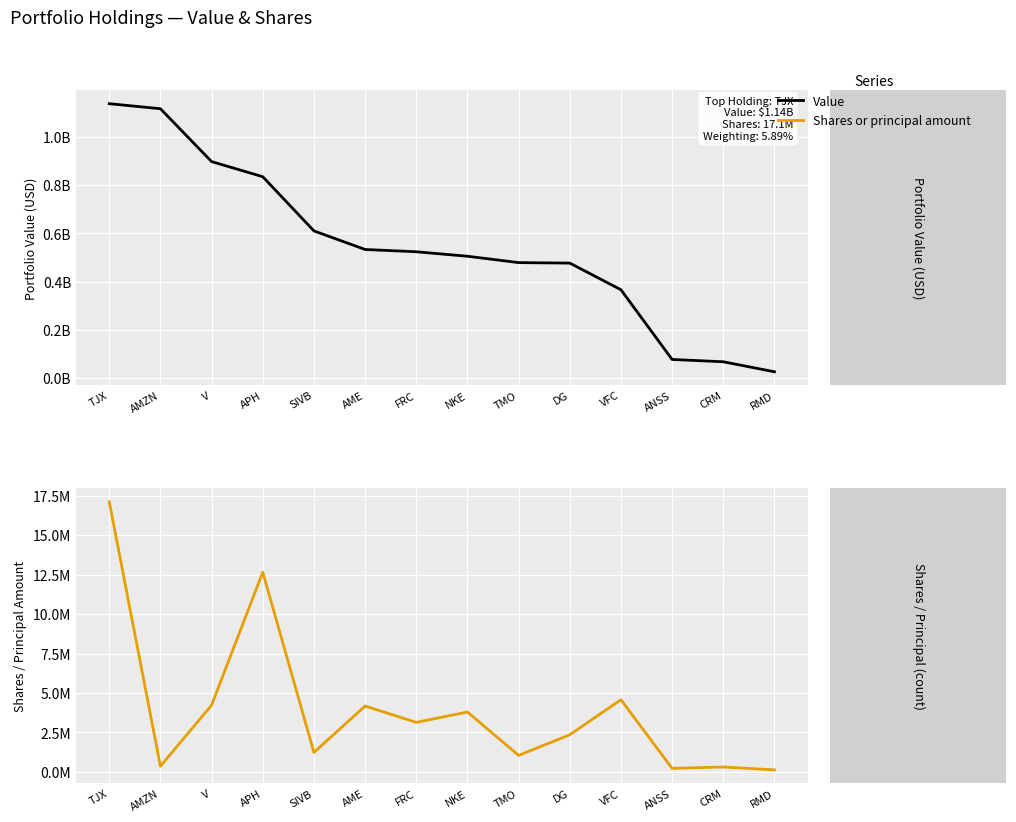

How many categories are shown in the chart?

14